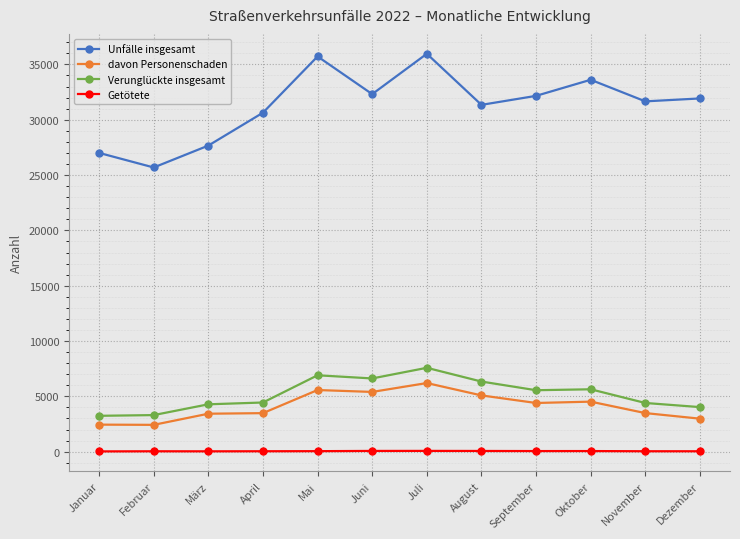

The value of davon Personenschaden at Oktober is 1927. True or false?

False